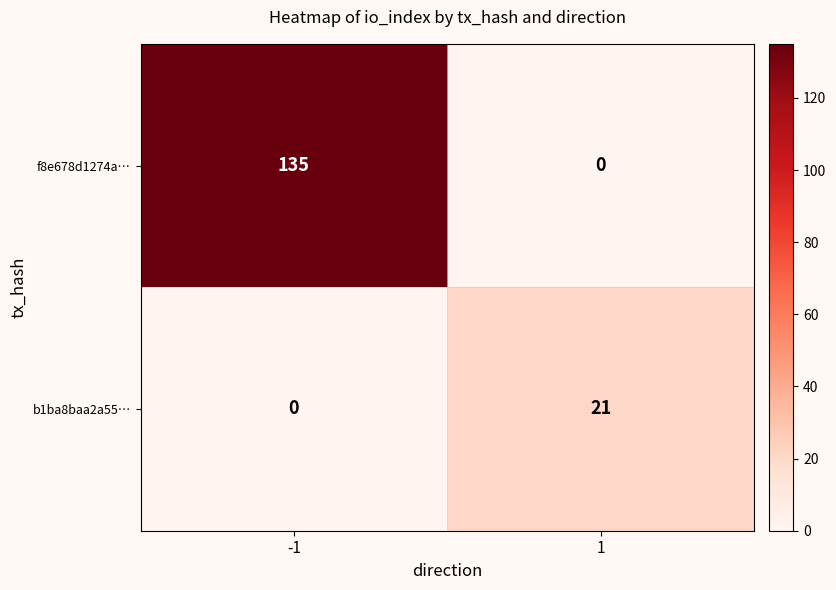

What is the maximum value shown in the chart?

135